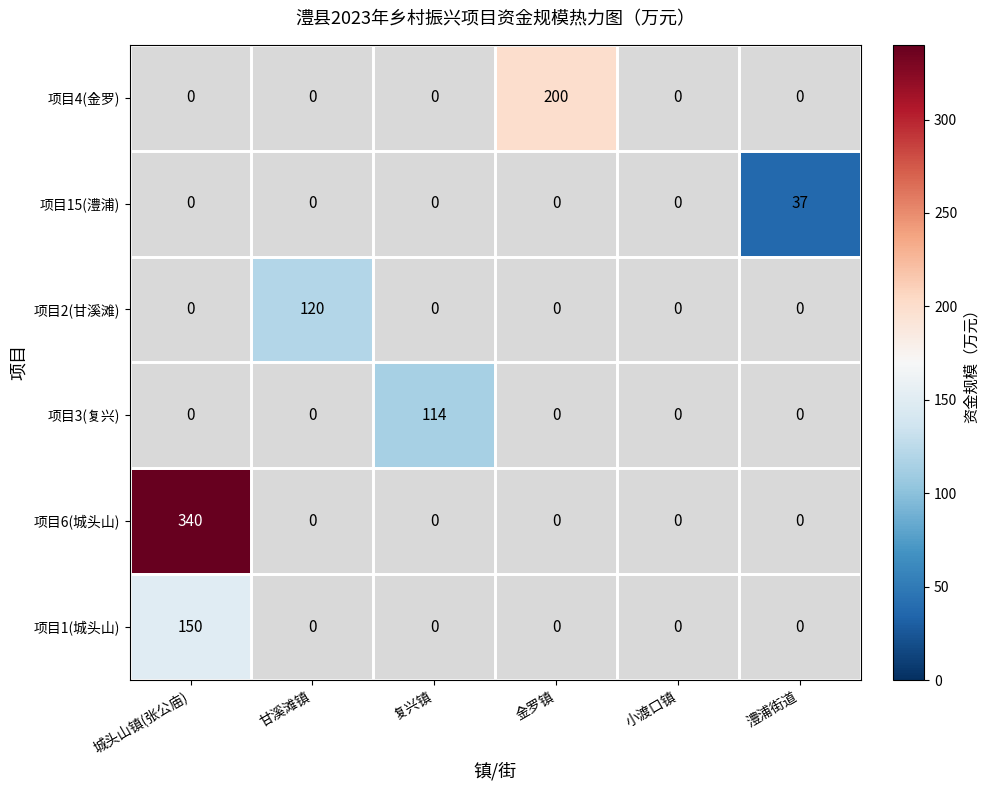

What is the difference between the maximum and minimum values in the 项目6(城头山) series?

340